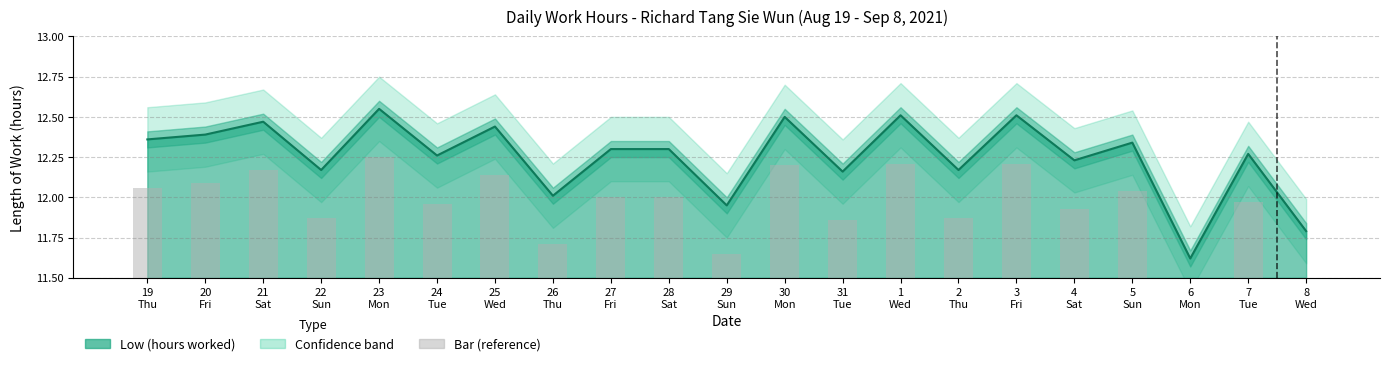

What is the difference between the second highest and minimum values in the Low (hours) series?

0.9